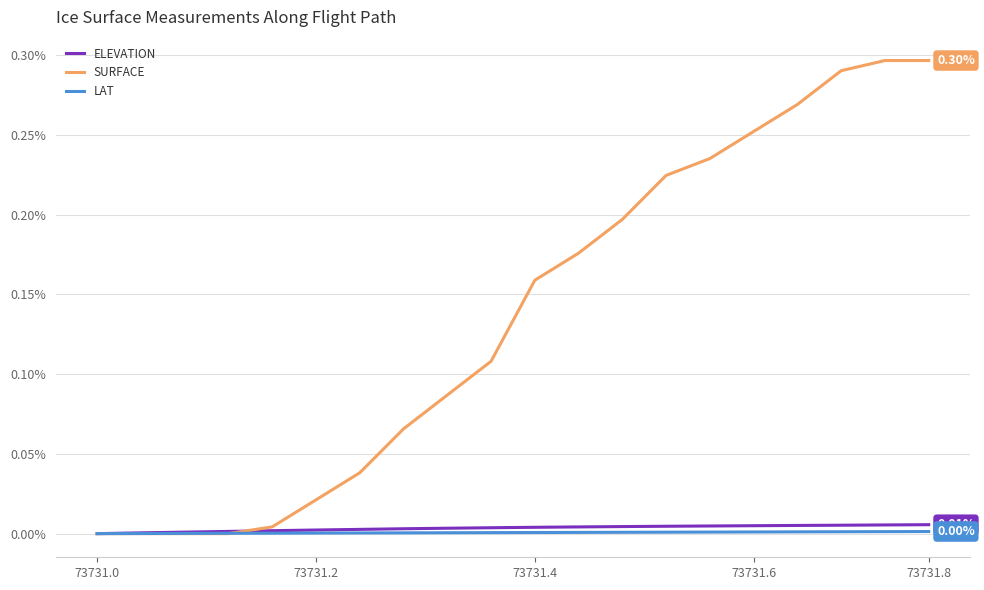

Which series has the largest total across all categories?

SURFACE